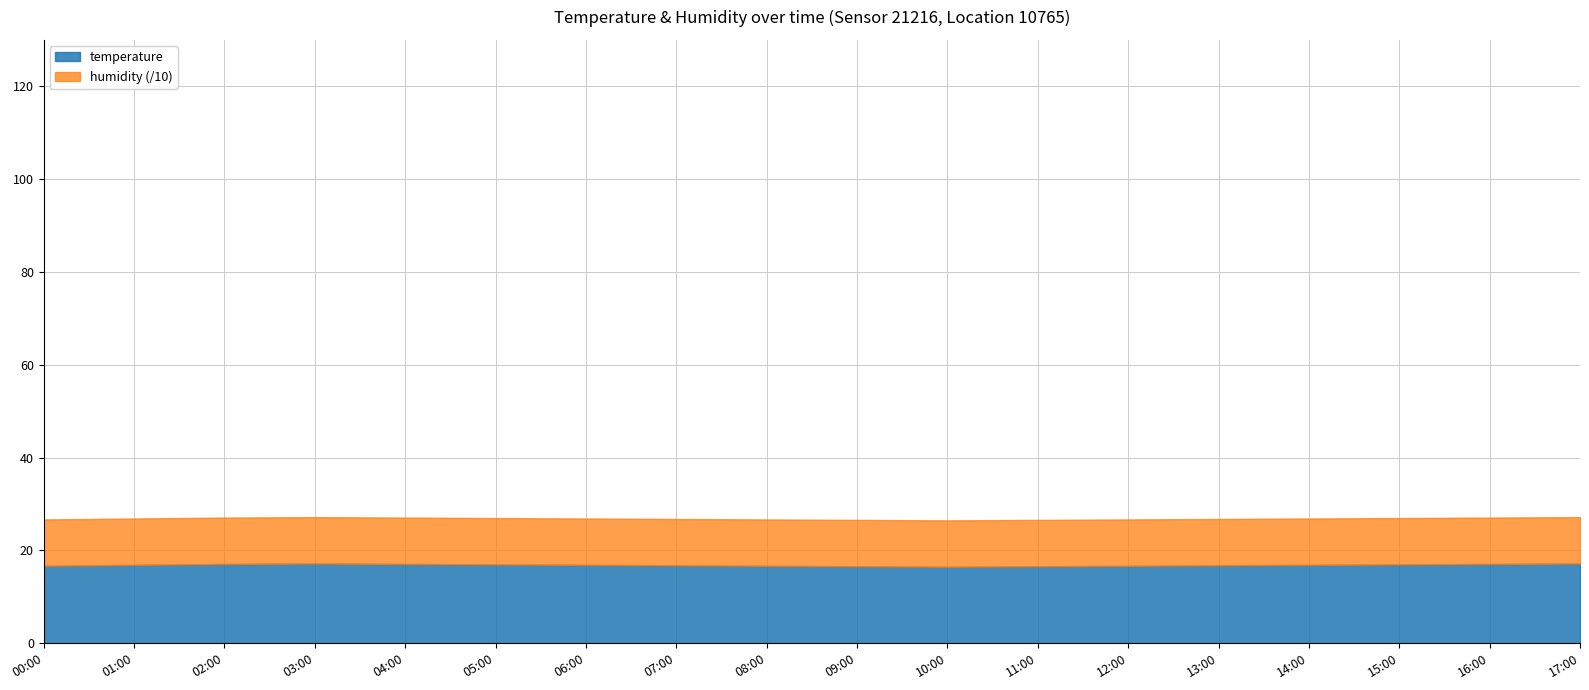

At which category is the sum across all series the highest?

03:00